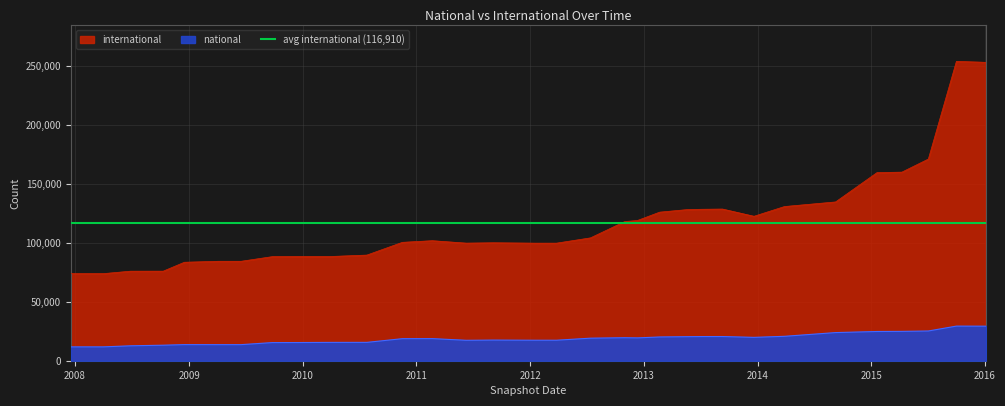

Which has a higher value, 2015-04-09 or 2008-06-27?

2015-04-09